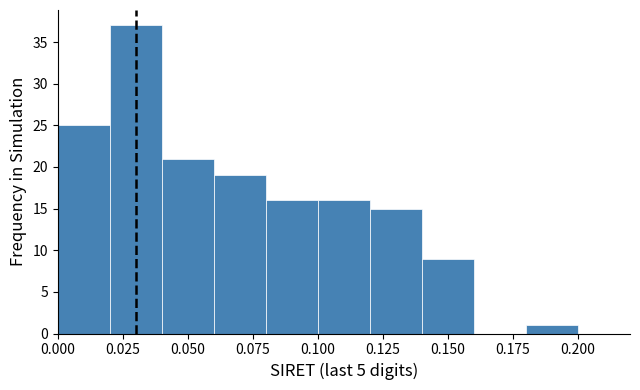

Reading left to right, transcribe this chart: for each bar, give the range it covers on the x-axis and its height. The values are not printed on the chart, so give them approximately, as read against the axis.

0.00 to 0.02: 25
0.02 to 0.04: 37
0.04 to 0.06: 21
0.06 to 0.08: 19
0.08 to 0.10: 16
0.10 to 0.12: 16
0.12 to 0.14: 15
0.14 to 0.16: 9
0.16 to 0.18: 0
0.18 to 0.20: 1